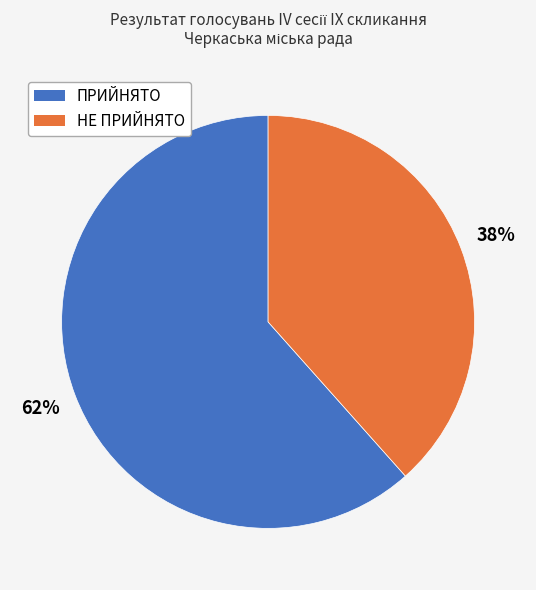

Approximately how many times larger is the value at НЕ ПРИЙНЯТО compared to ПРИЙНЯТО?

0.6